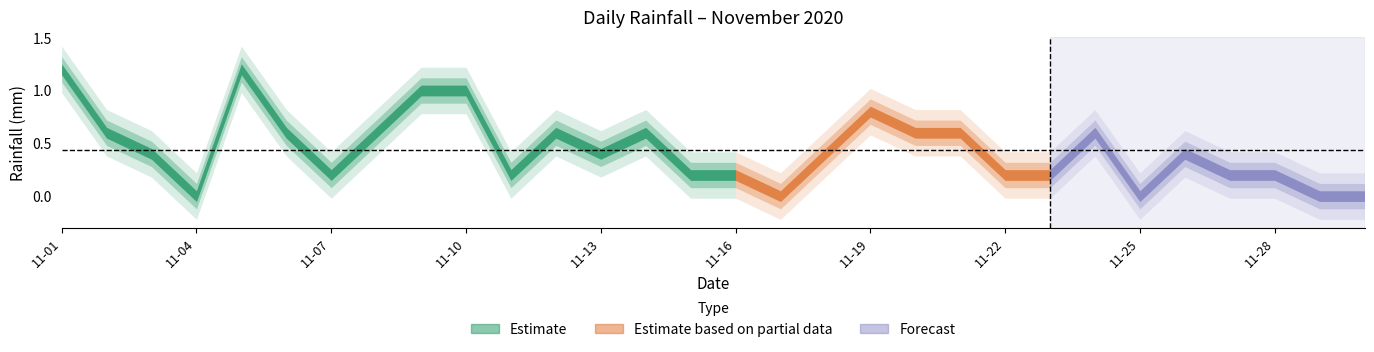

List the labels in order of value, smallest first.

2020-11-04, 2020-11-17, 2020-11-25, 2020-11-29, 2020-11-30, 2020-11-07, 2020-11-11, 2020-11-15, 2020-11-16, 2020-11-22, 2020-11-23, 2020-11-27, 2020-11-28, 2020-11-03, 2020-11-13, 2020-11-18, 2020-11-26, 2020-11-02, 2020-11-06, 2020-11-08, 2020-11-12, 2020-11-14, 2020-11-20, 2020-11-21, 2020-11-24, 2020-11-19, 2020-11-09, 2020-11-10, 2020-11-01, 2020-11-05